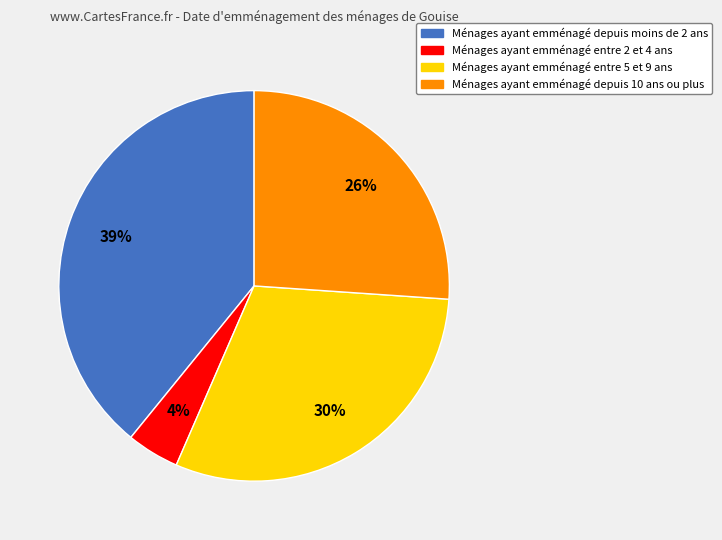

Is the sum of Ménages ayant emménagé entre 5 et 9 ans and Ménages ayant emménagé depuis moins de 2 ans greater than half?

Yes